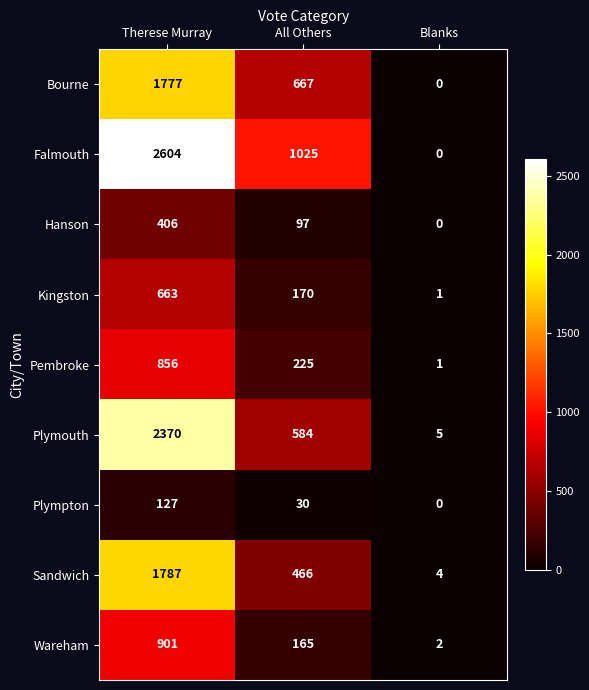

The value of Kingston at Blanks is 0. True or false?

False